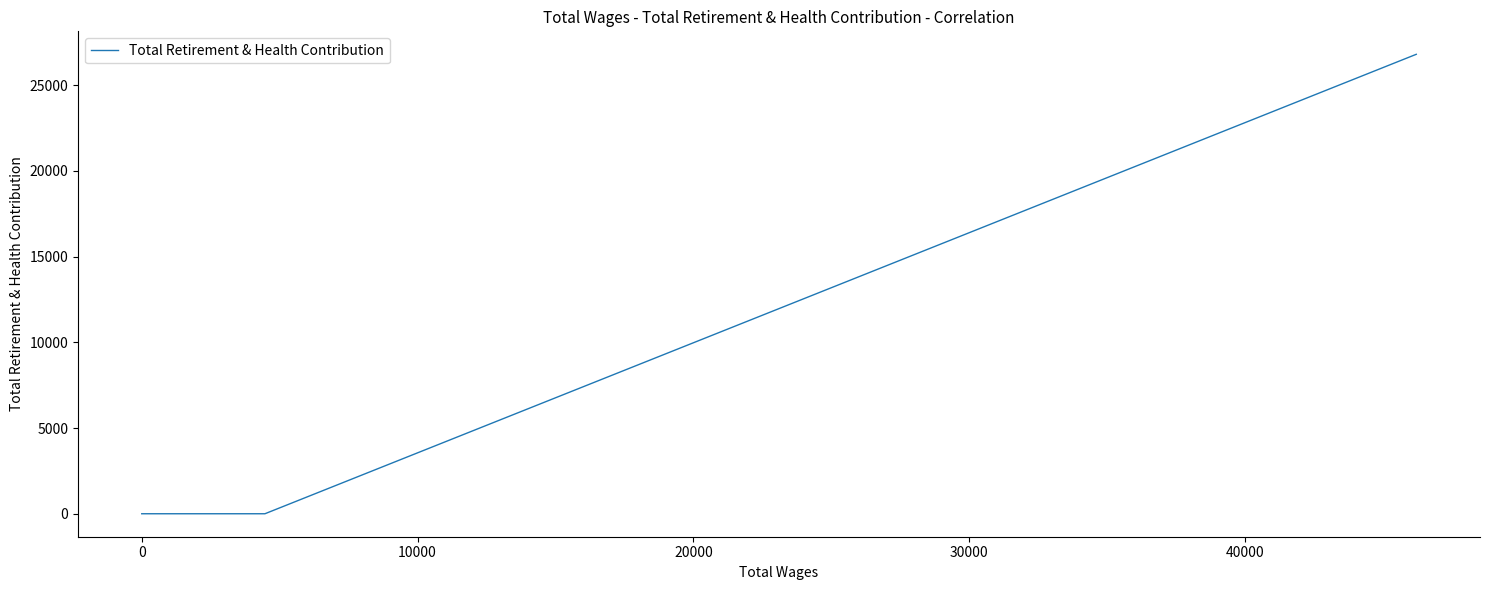

What is the maximum value shown in the chart?

26792